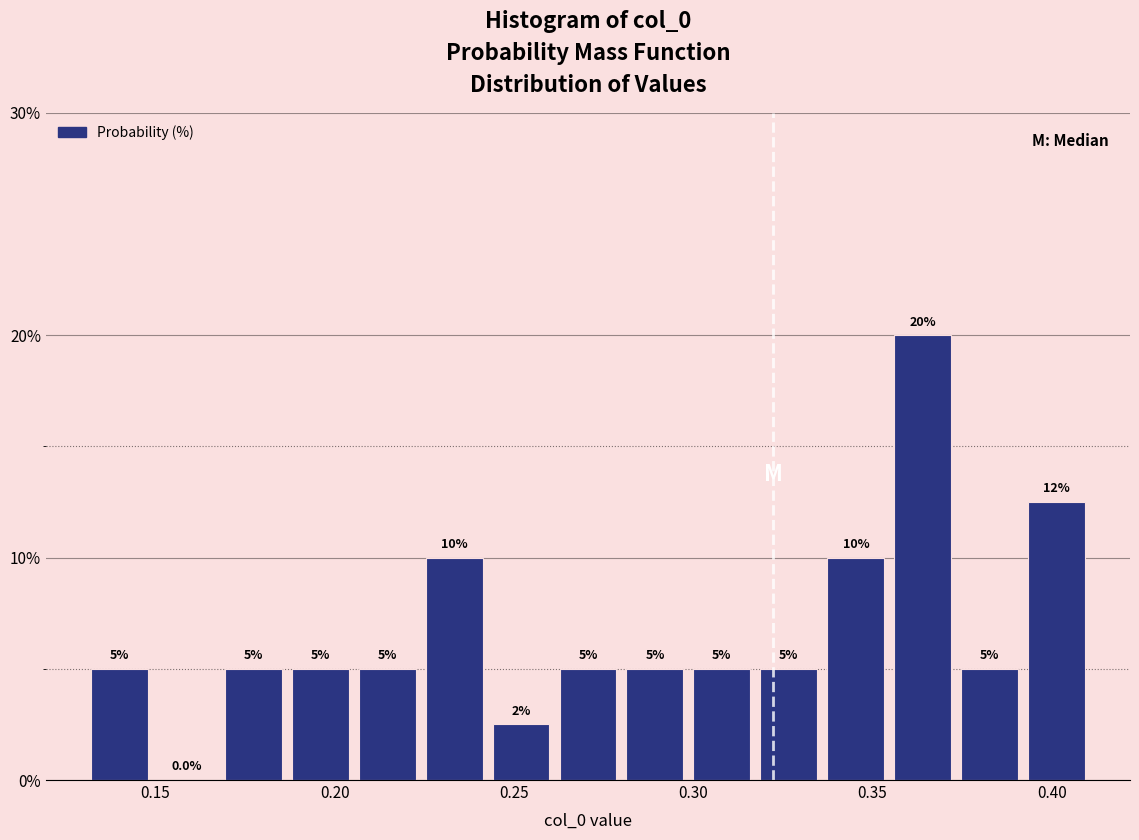

Read against the x-axis, roughly where is the centre of the tallest bar?

0.365